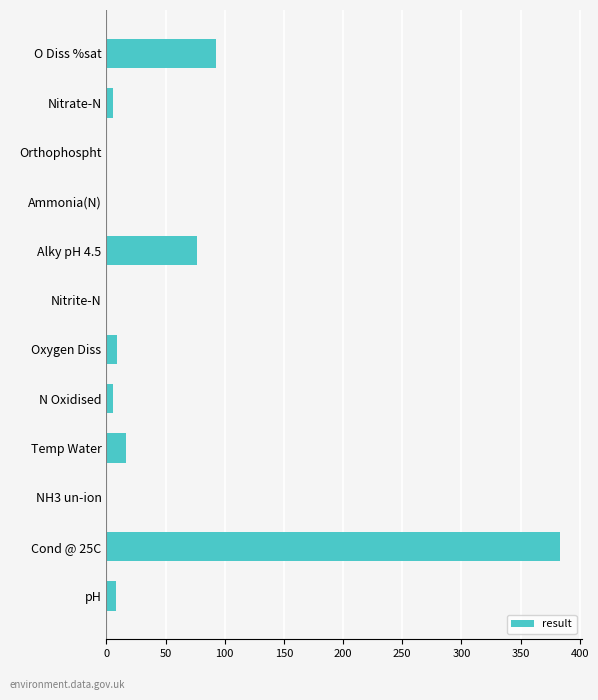

At which label is the value closest to 191?

O Diss %sat